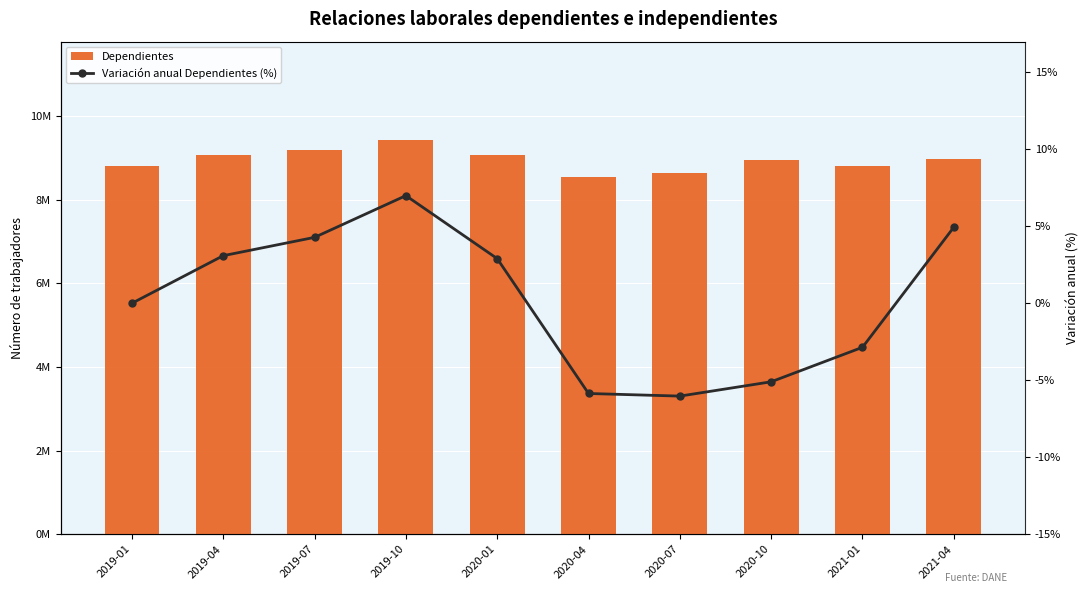

What is the difference between the maximum and minimum values in the Variación anual Dependientes (%) series?

13.0